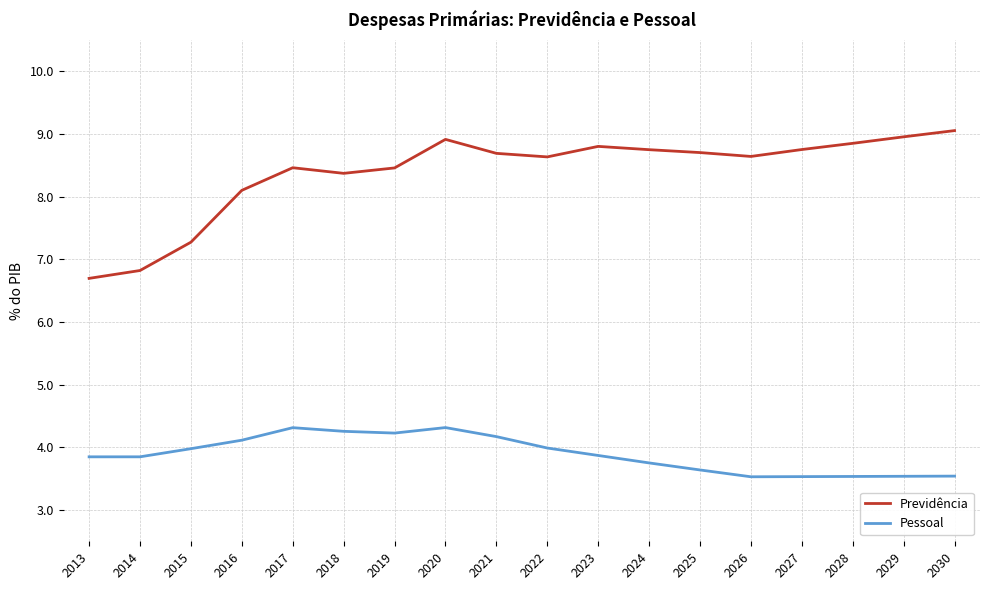

What is the difference between the highest and lowest values at 2017?

4.1